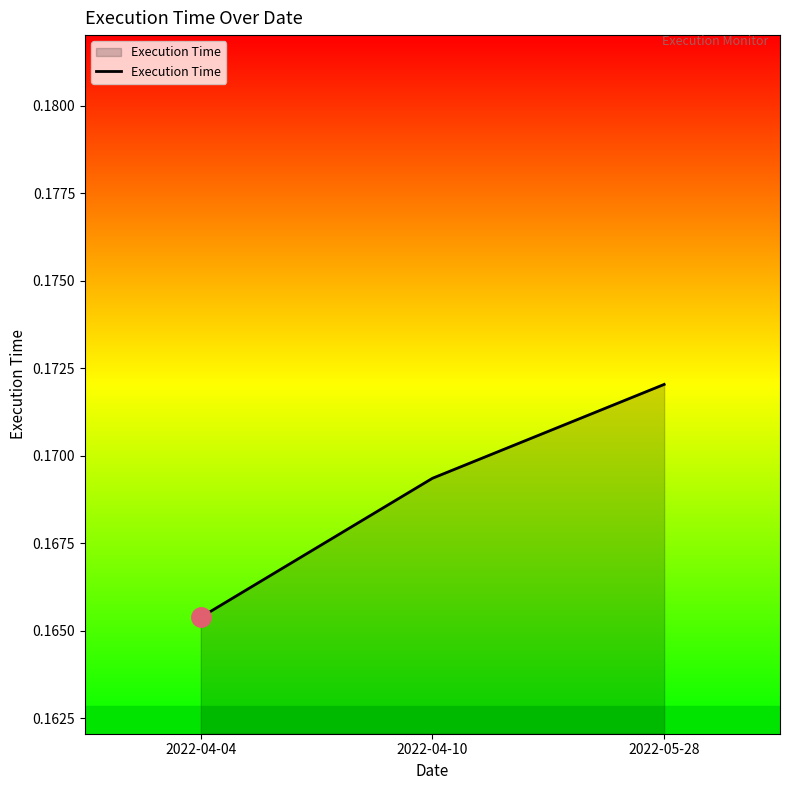

How many categories are shown in the chart?

3